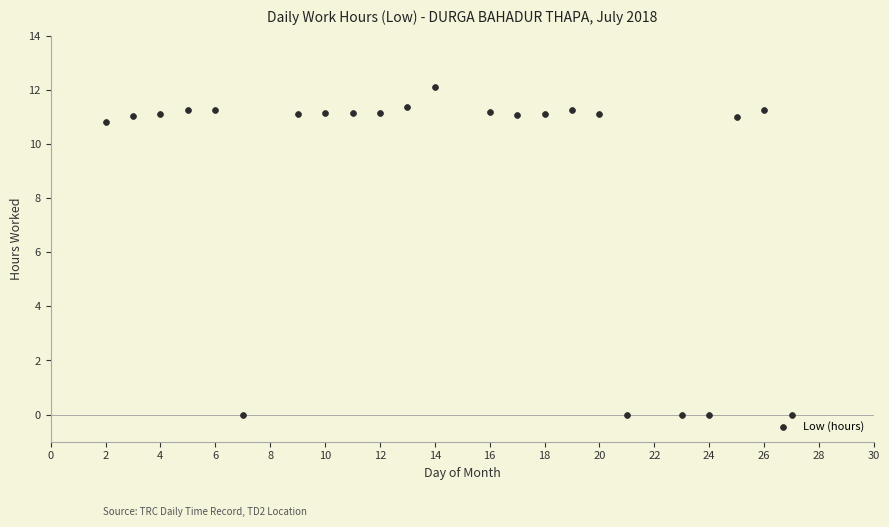

What Y value in the scatter plot is closest to 6?

10.8